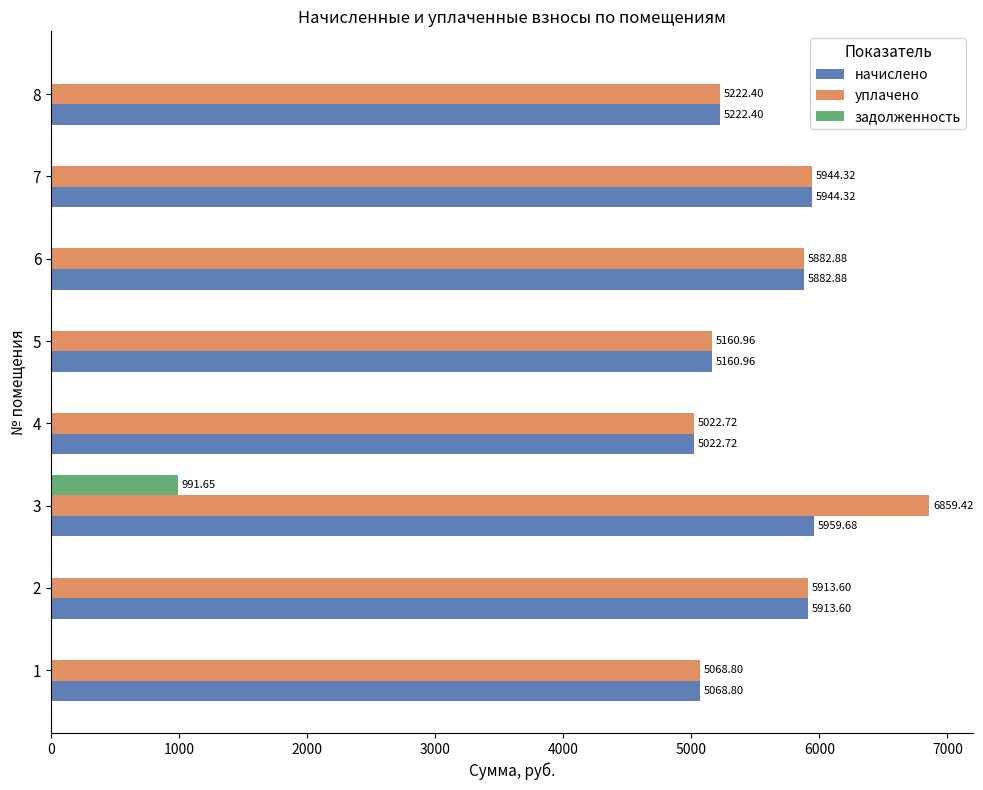

What is the sum of the уплачено values at 8 and 1?

10291.2